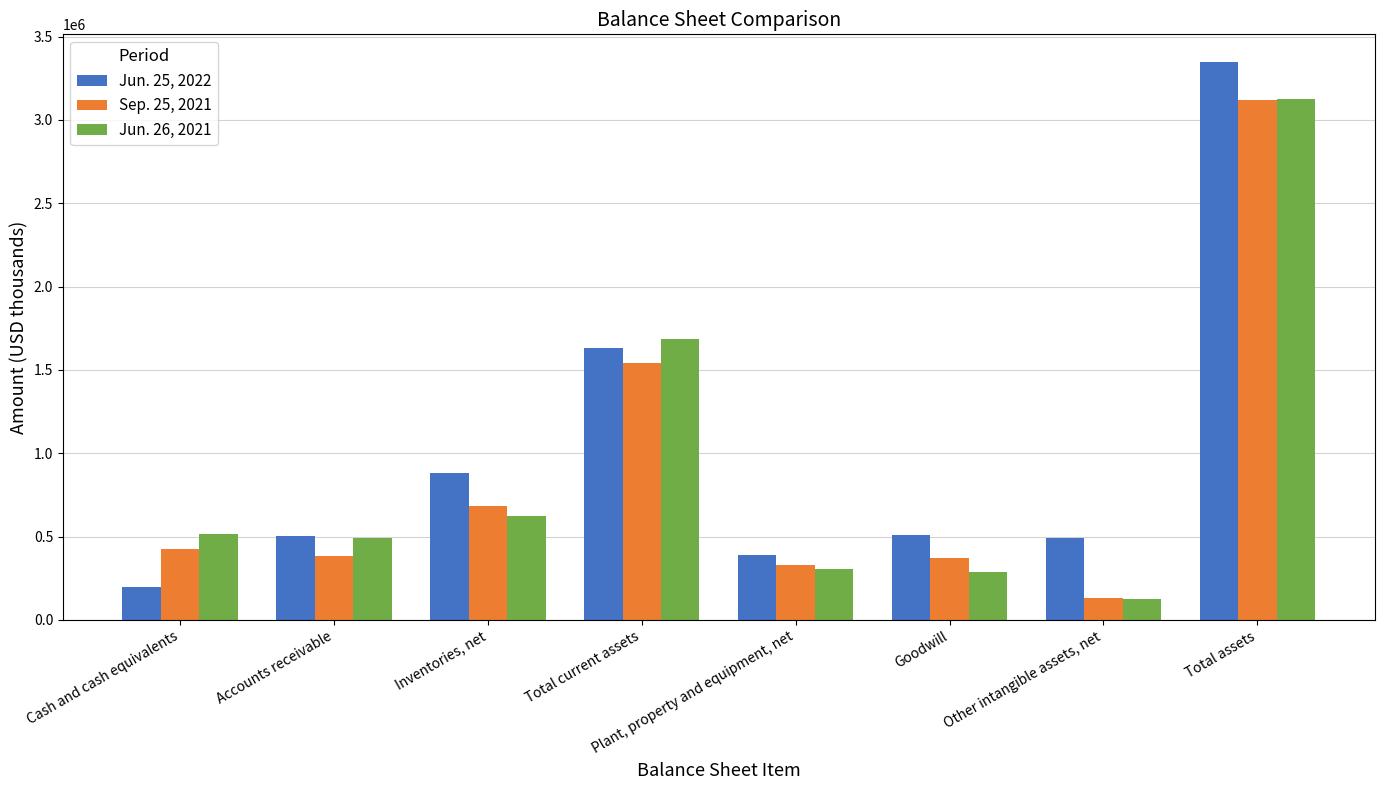

The value of Sep. 25, 2021 at Total assets is 5040645. True or false?

False